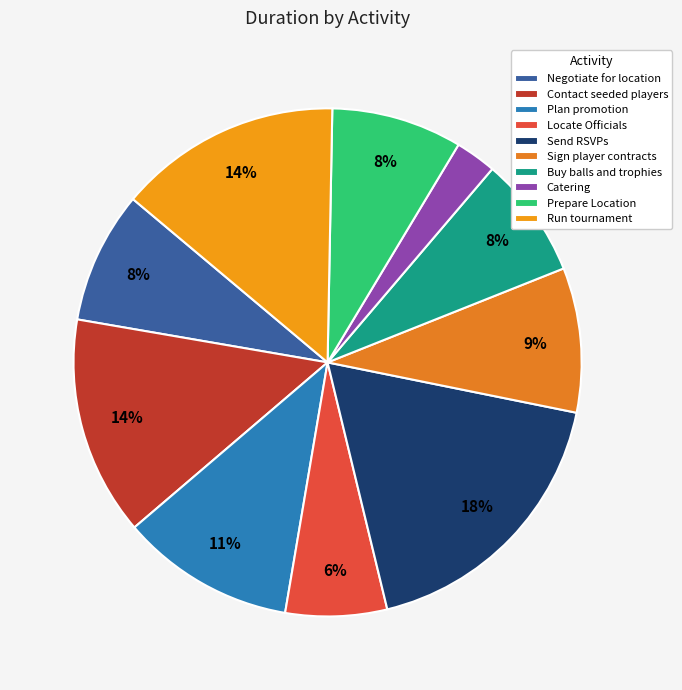

How many slices are in this pie chart?

10